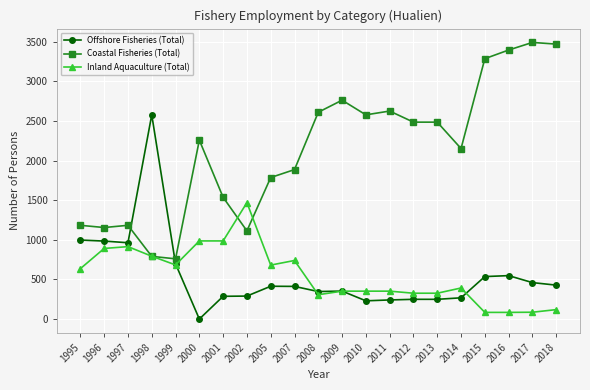

The Inland Aquaculture (Total) series shows 84 at 2016. True or false?

True